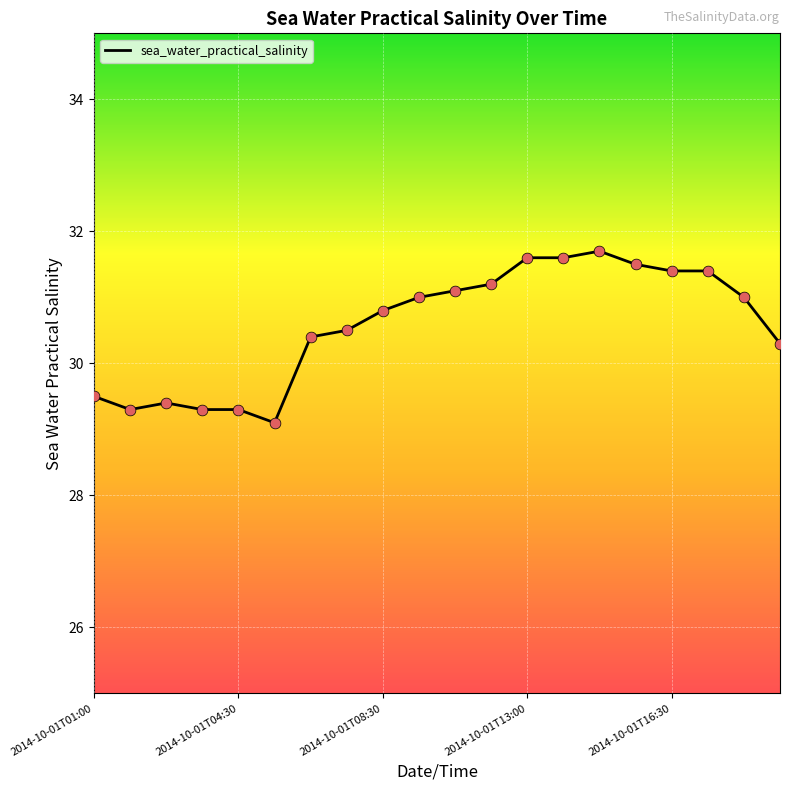

What is the difference between the maximum and minimum values?

2.6